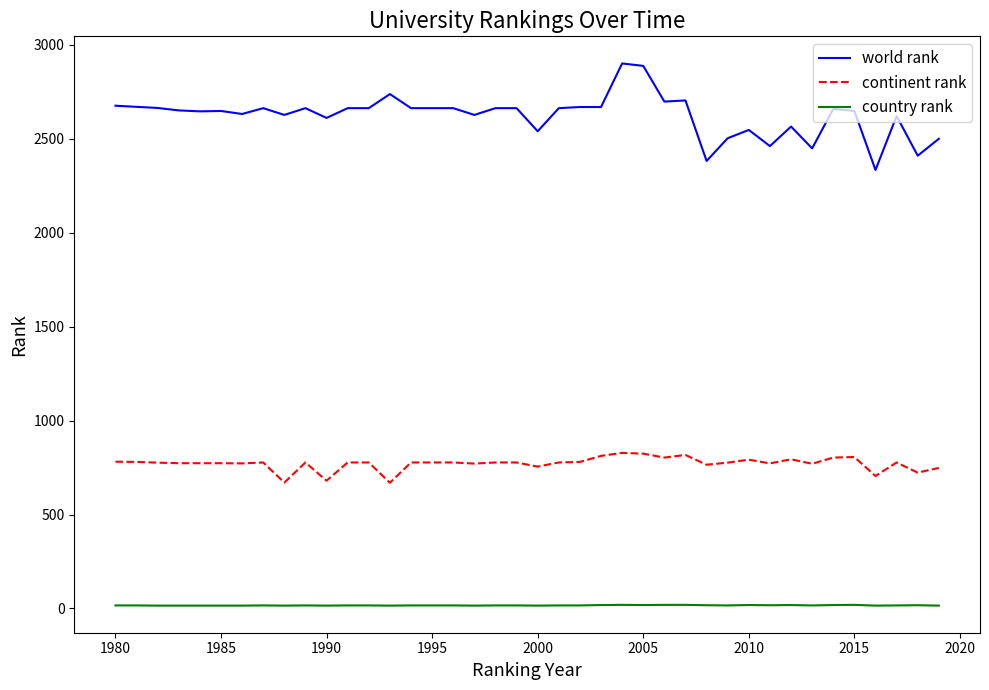

How many distinct data groups are displayed?

3